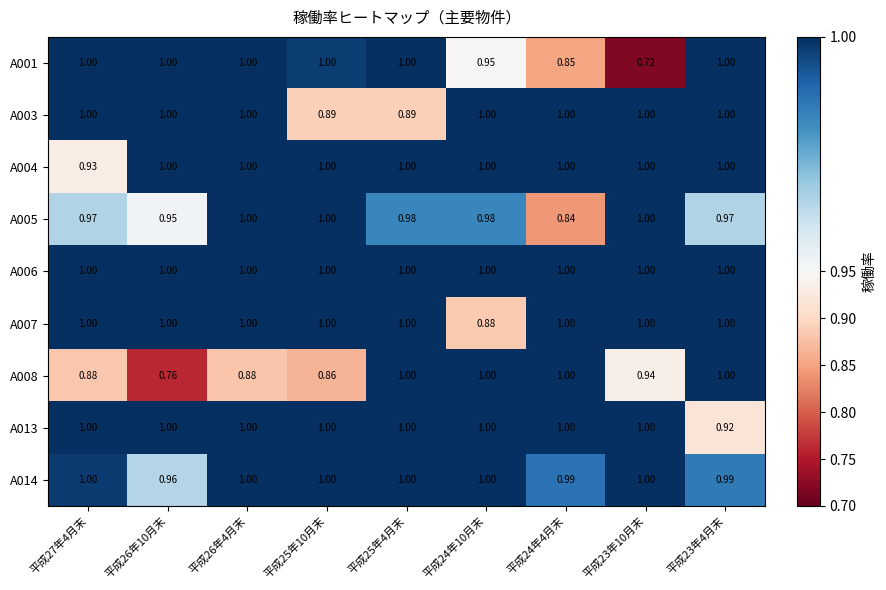

Which series has the largest range (max minus min)?

A001